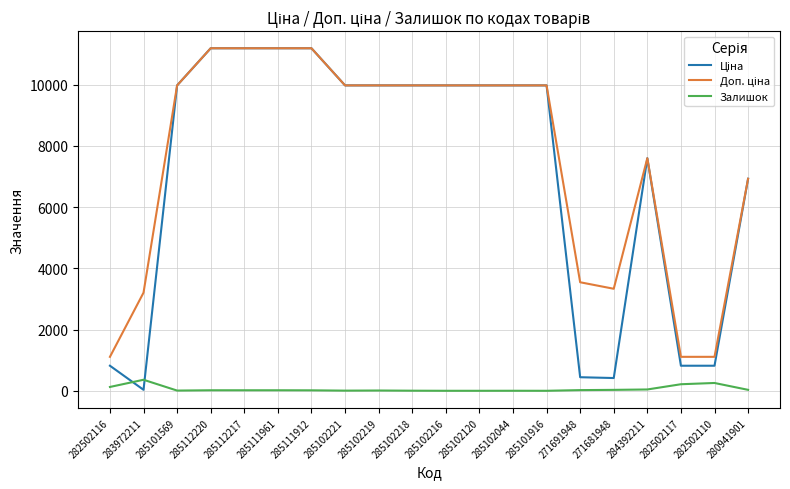

What is the total value across all series at 285102216?

19950.0